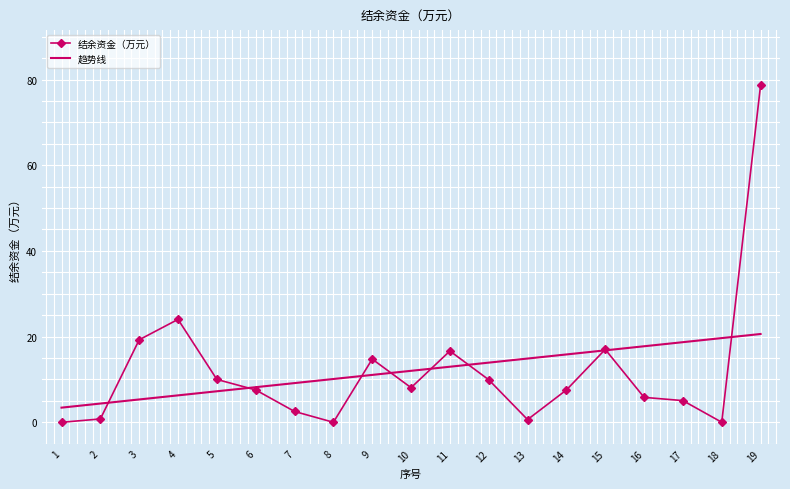

What is the greatest value displayed?

78.7